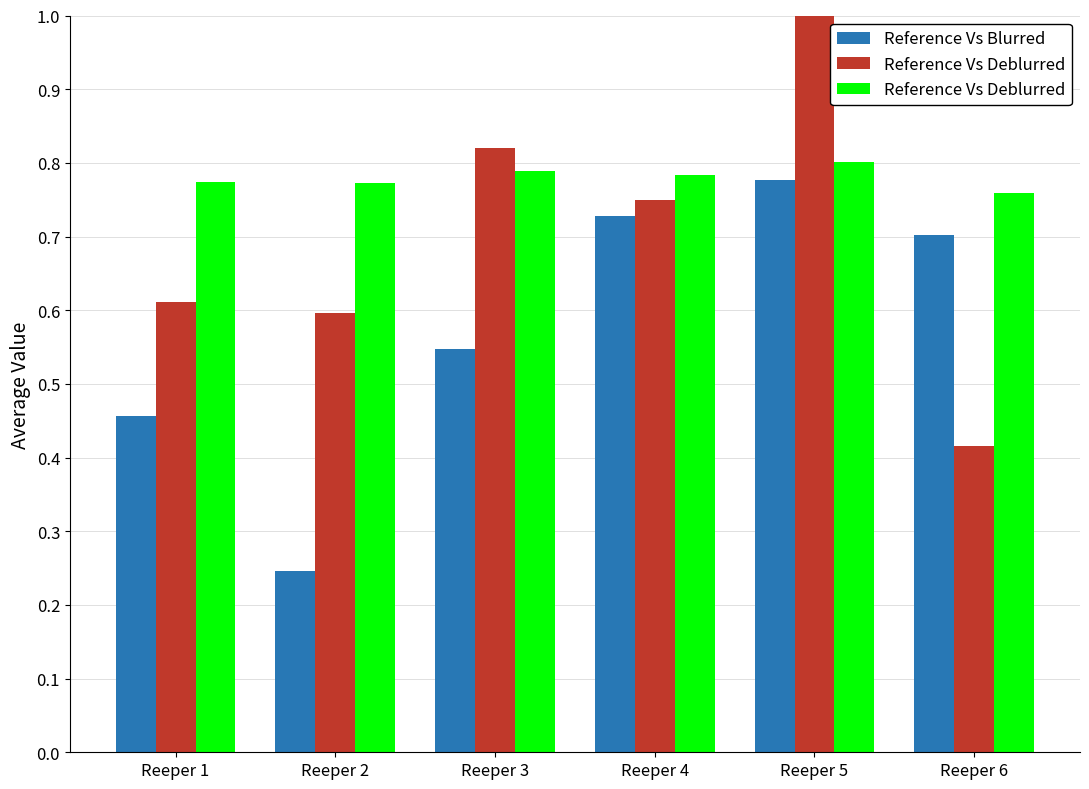

The value of Reference Vs Blurred at Reeper 4 is 0.7. True or false?

True